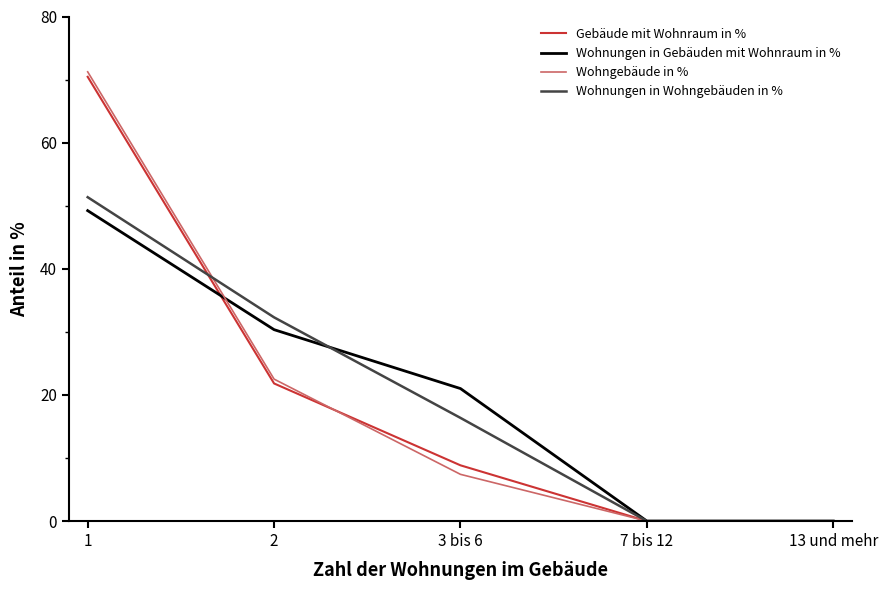

True or false: Wohngebäude in % and Gebäude mit Wohnraum in % cross at least once.

True